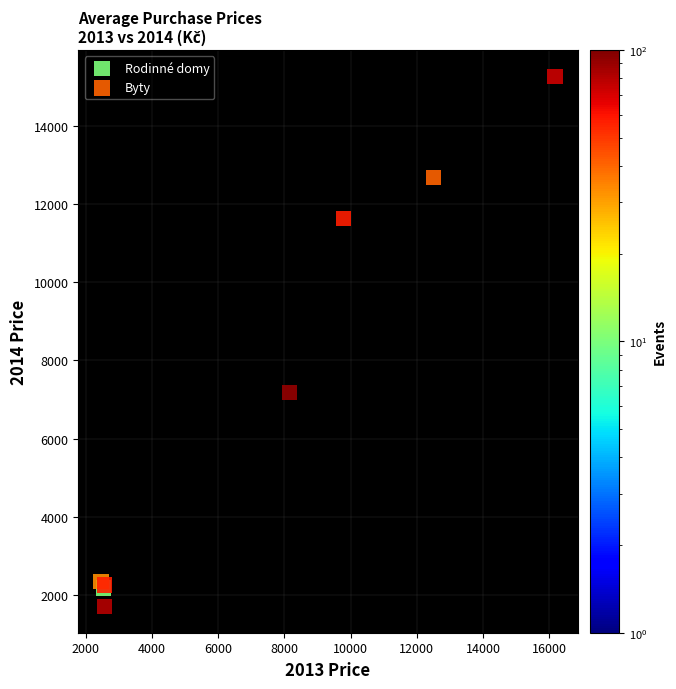

Which series reaches the maximum Y coordinate?

Byty